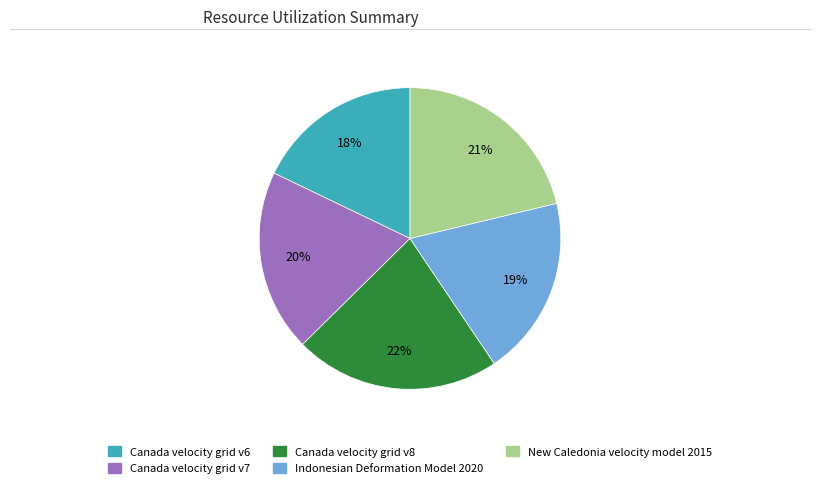

Approximately how many times larger is the value at New Caledonia velocity model 2015 compared to Canada velocity grid v7?

1.1